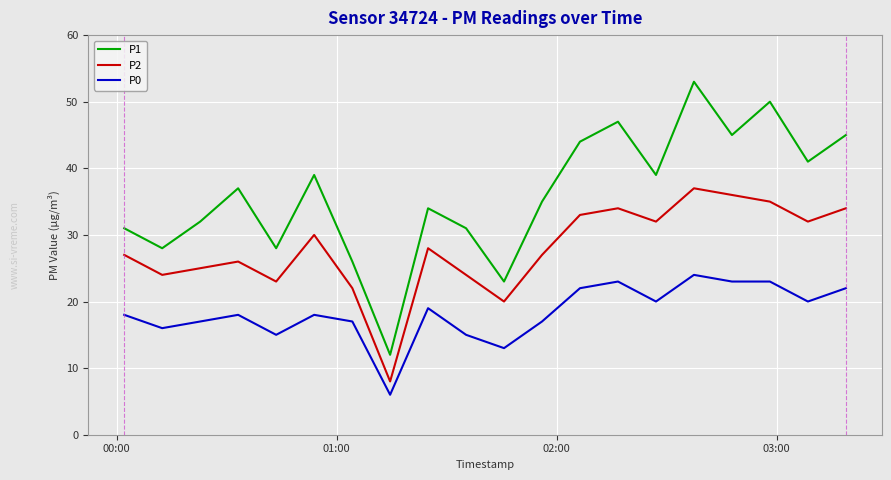

List the series in order of their peak value, lowest first.

P0, P2, P1